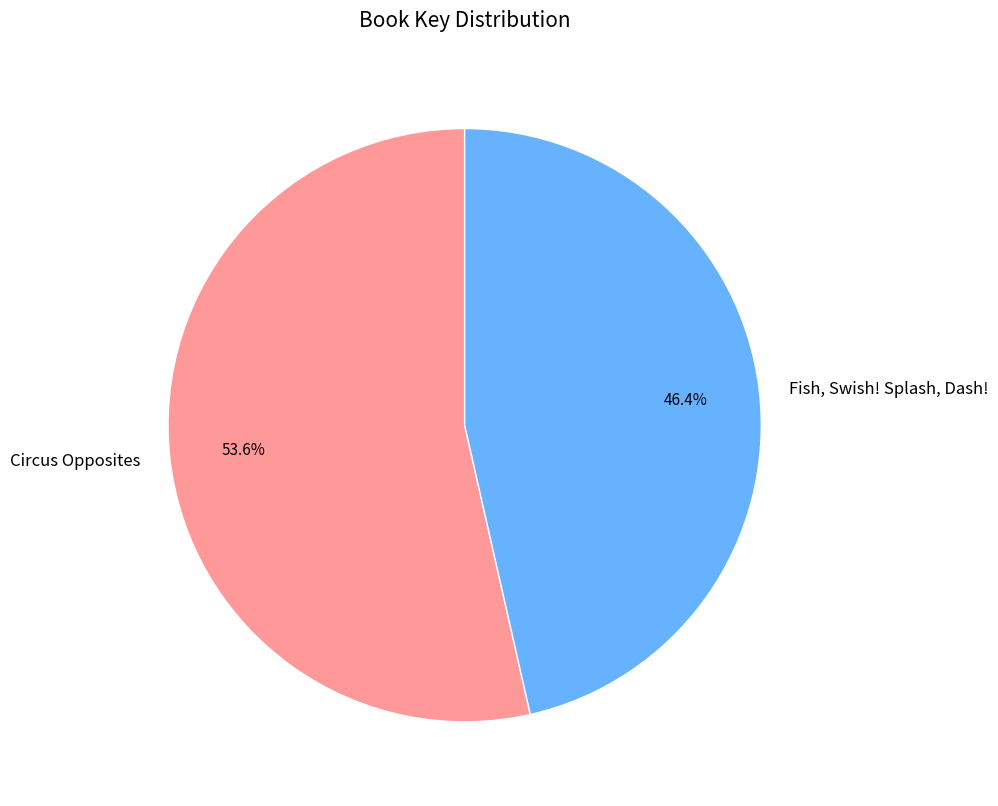

To the nearest percent, what is the average slice percentage?

50%